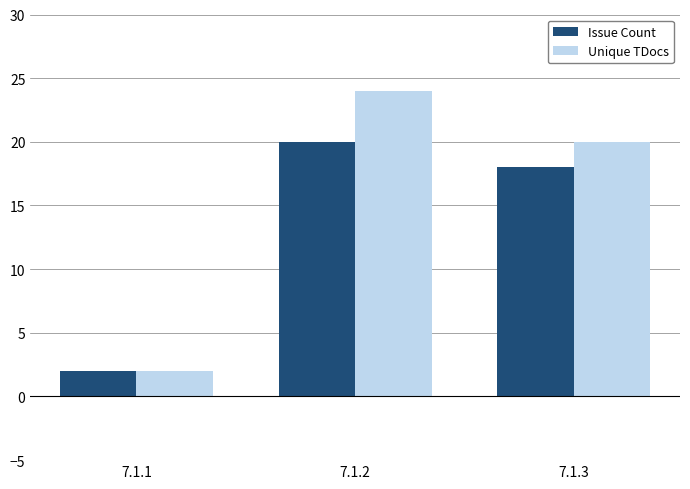

List the series in order of their peak value, lowest first.

Issue Count, Unique TDocs